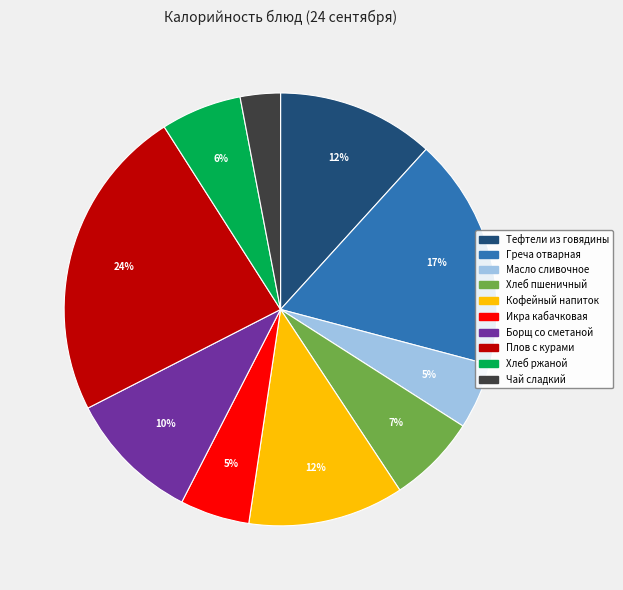

Combined, do Кофейный напиток and Тефтели из говядины account for over 50%?

No